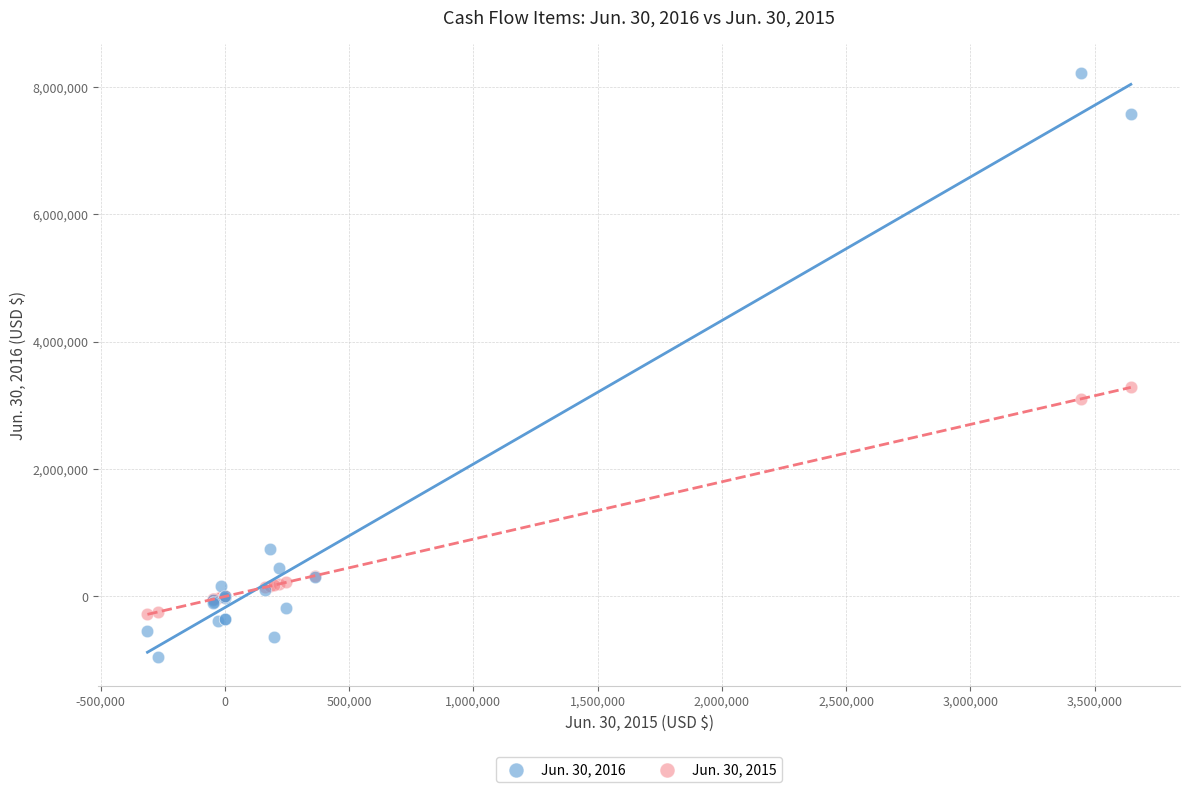

Which series contains the highest Y value?

Jun. 30, 2016